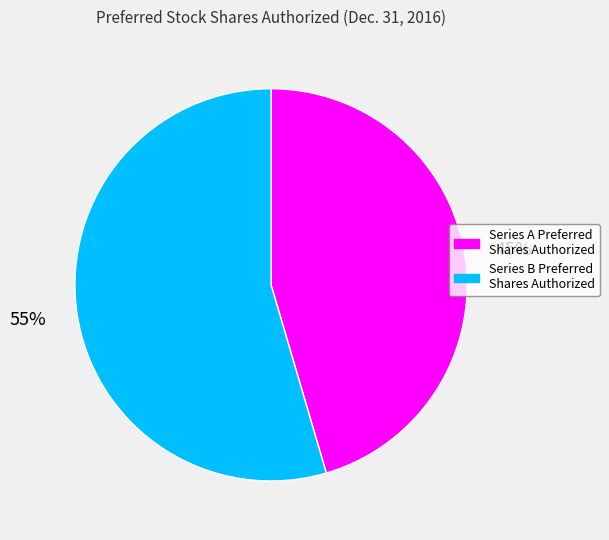

Is Series B Preferred Shares Authorized the majority of the pie?

Yes